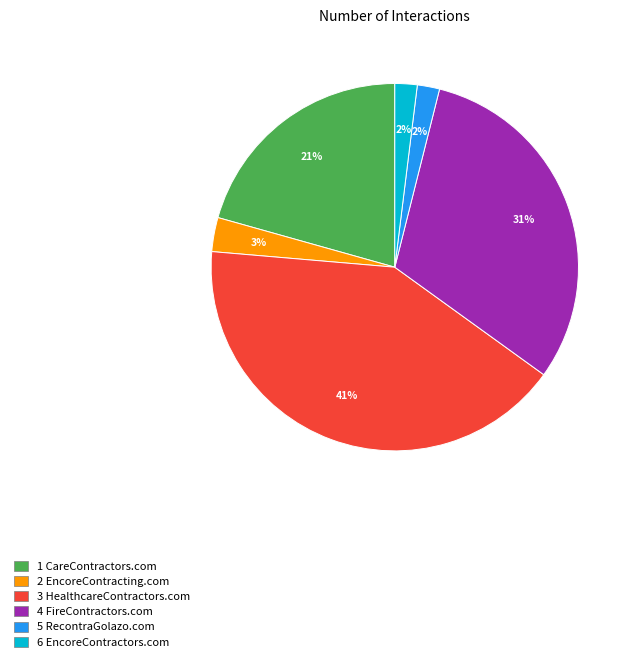

Is there a majority slice in this chart?

No